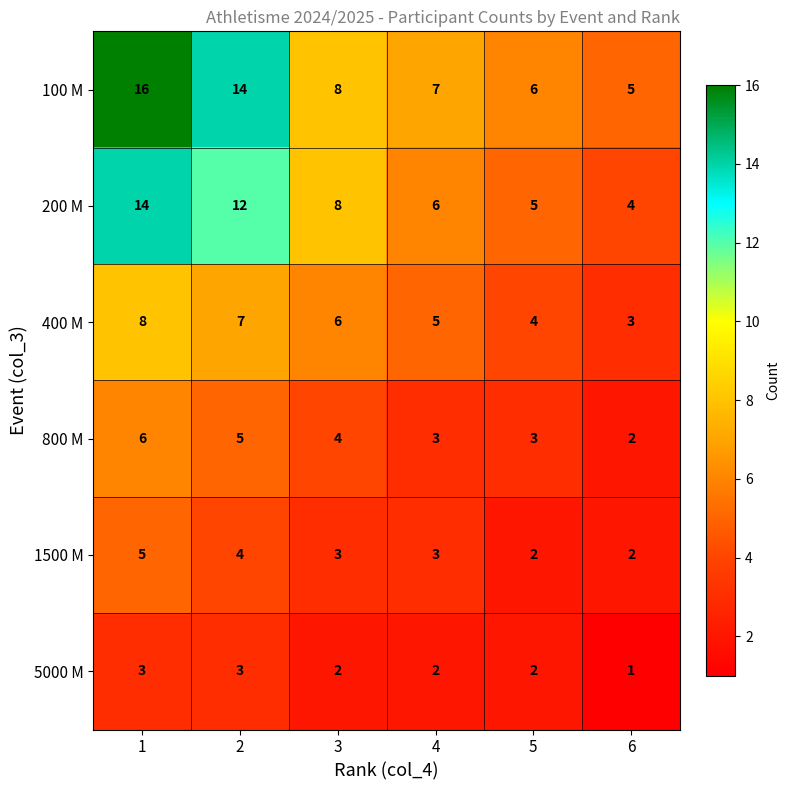

How many data points in 400 M are less than 6?

3